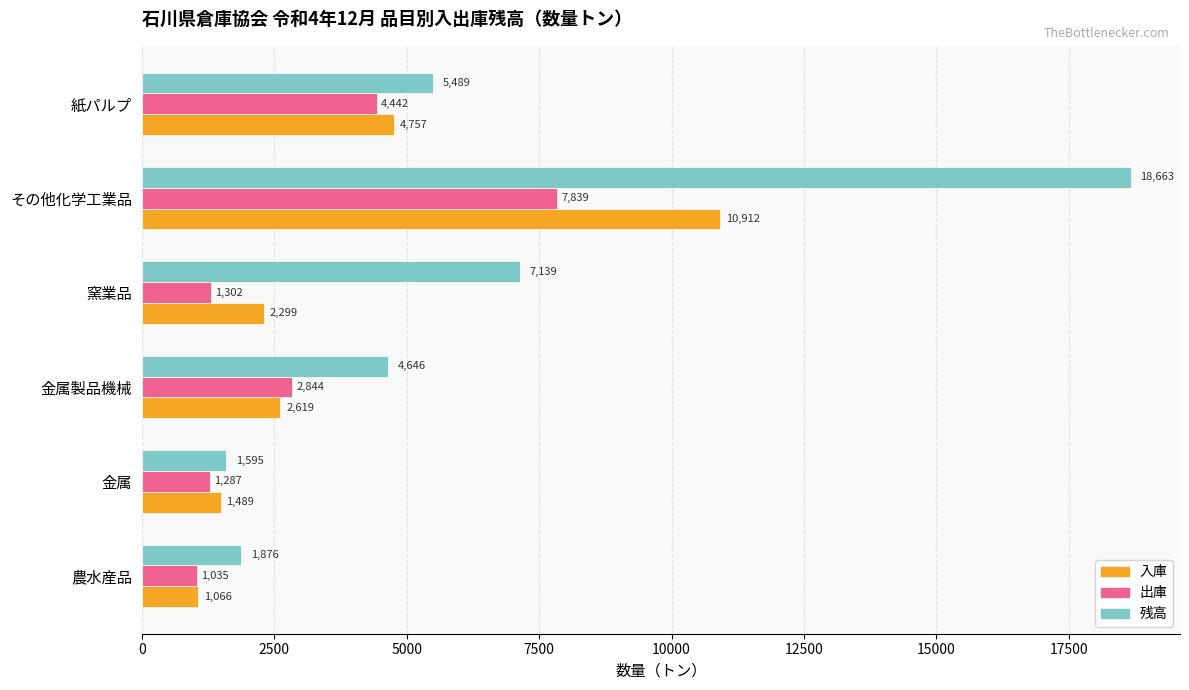

Is it true that 出庫 equals 1781.1 at 金属製品機械?

False